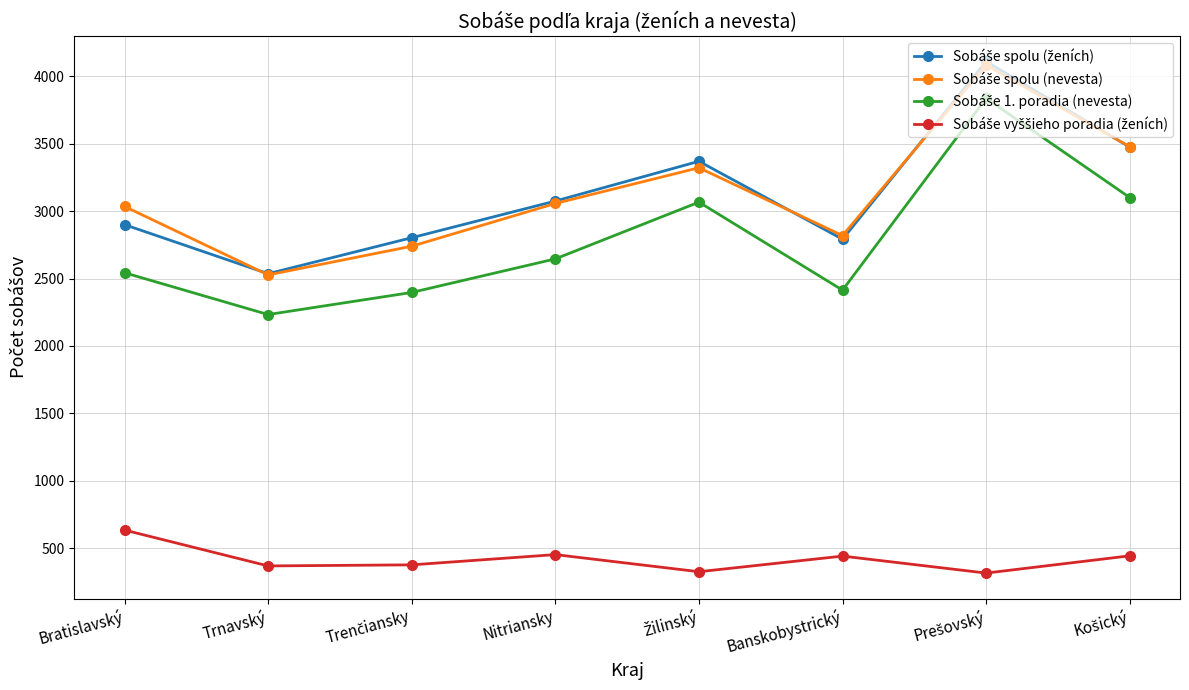

At how many categories does at least one series exceed 3989?

1